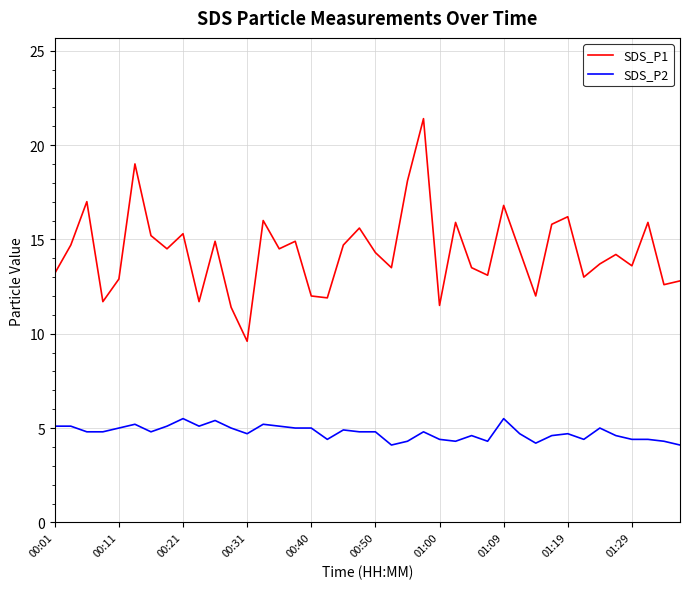

Which series has the widest spread of values?

SDS_P1